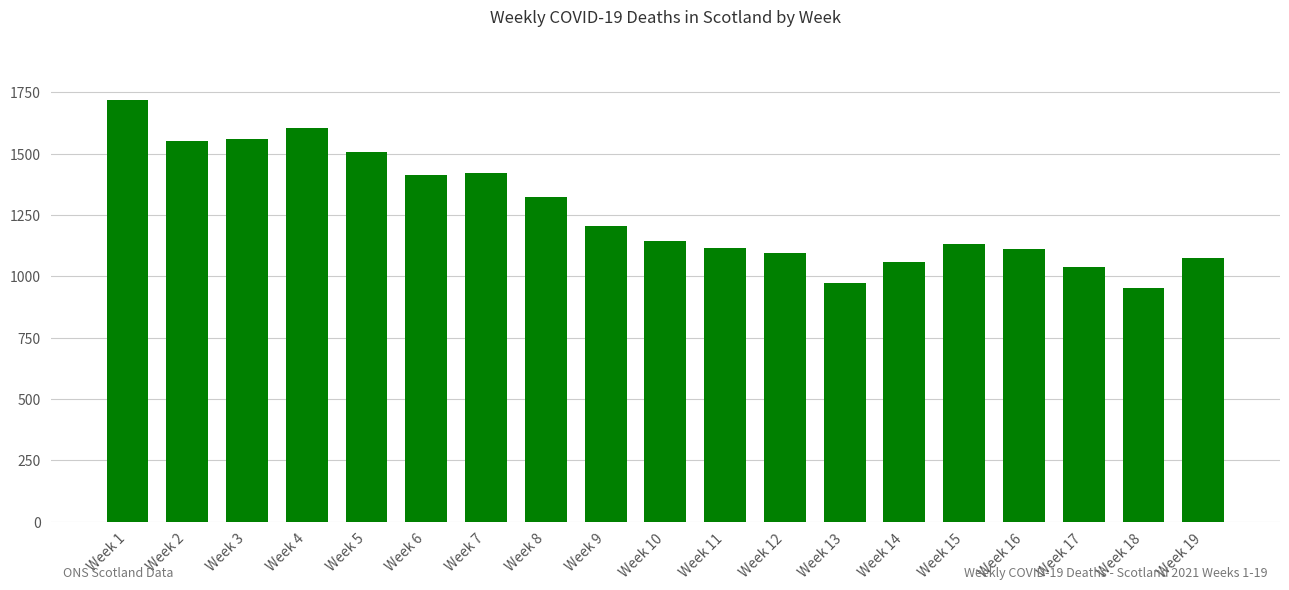

Does the chart contain any negative values?

No